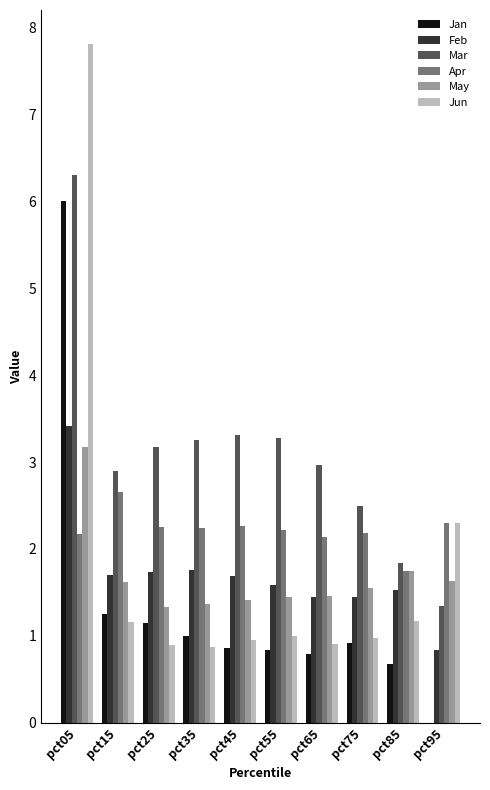

What is the sum of all Mar values?

30.9